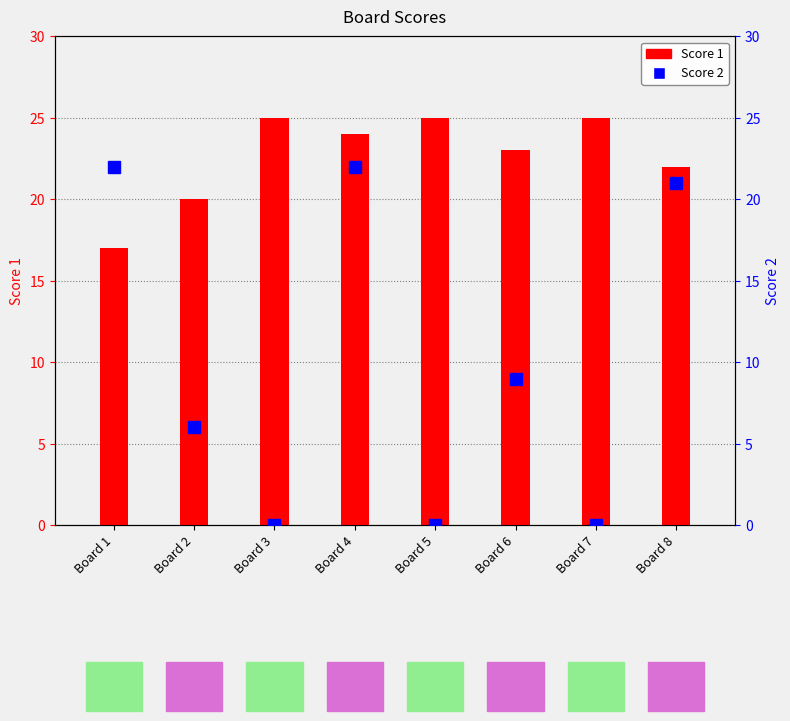

How many data points in Score 2 are above 9?

3